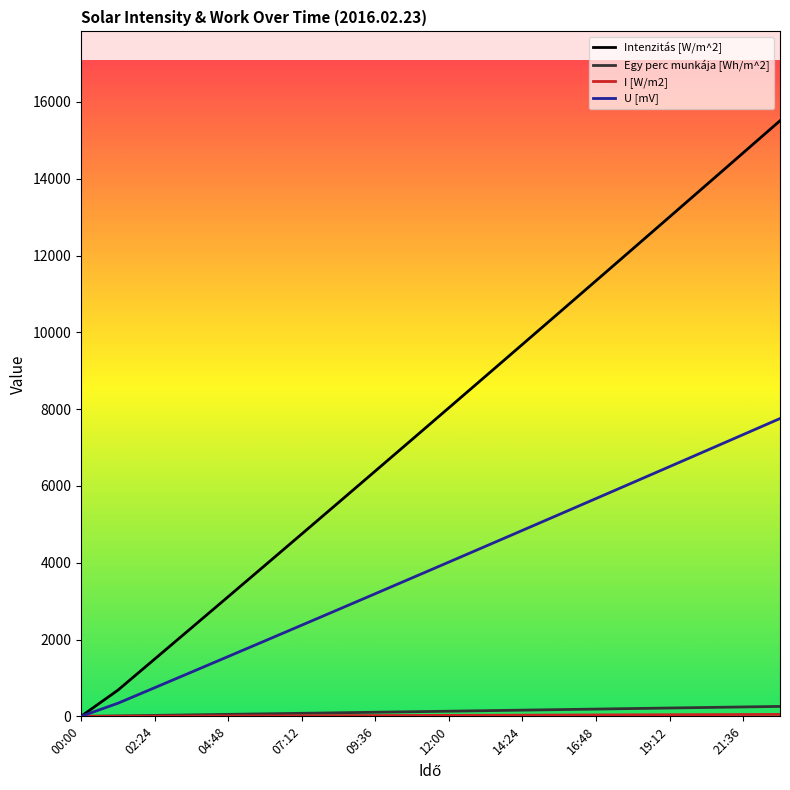

Which series has the widest spread of values?

Intenzitás [W/m^2]